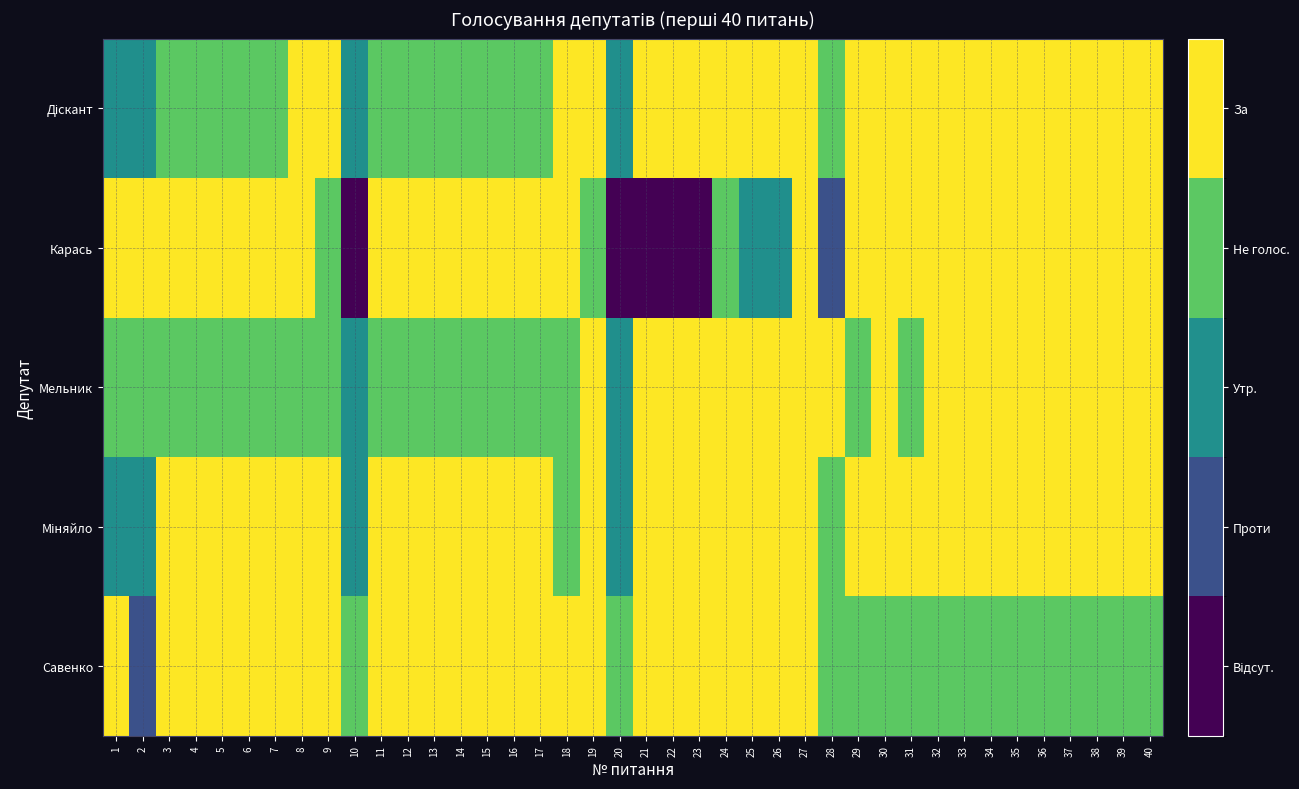

What is the spread (max minus min) of values at 10?

3